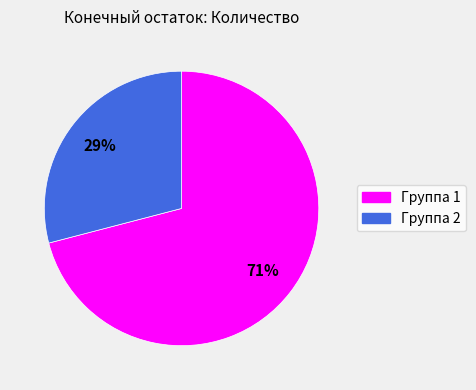

To the nearest percent, what is the difference between the largest and smallest slice percentages?

42%